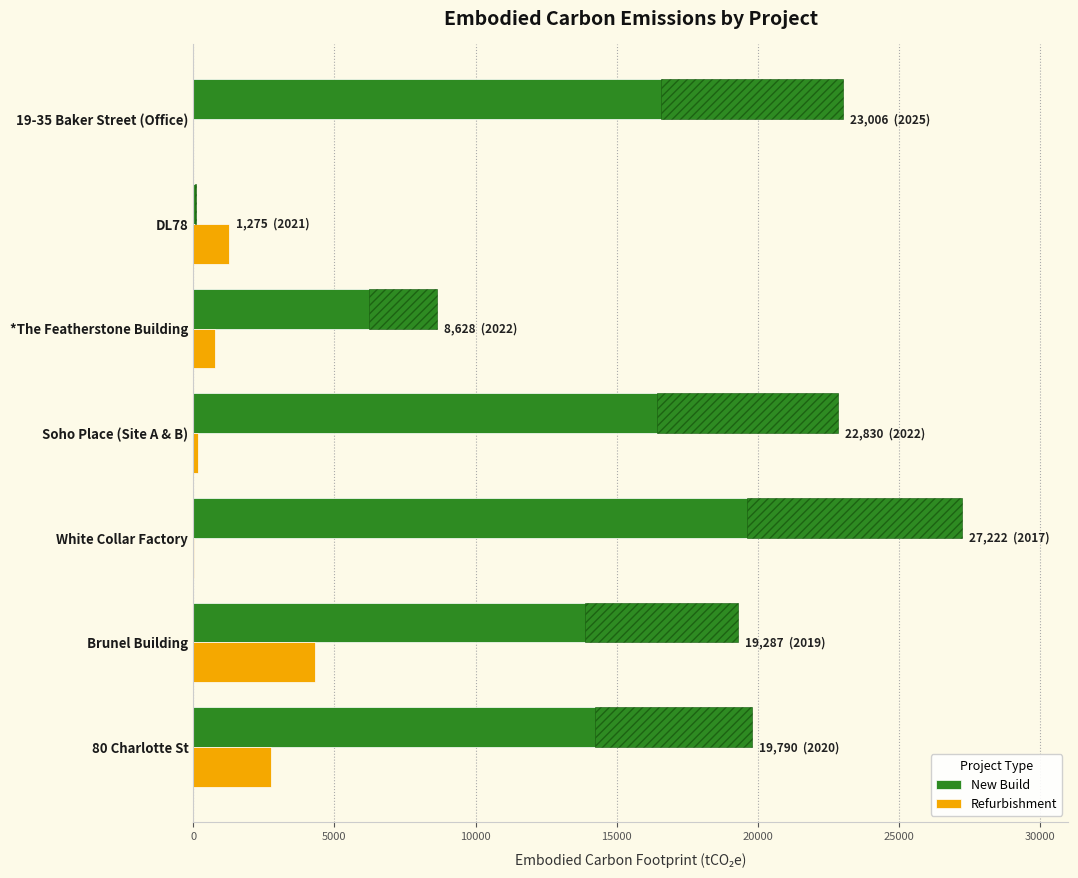

Which series changed the most between Soho Place (Site A & B) and *The Featherstone Building?

New Build